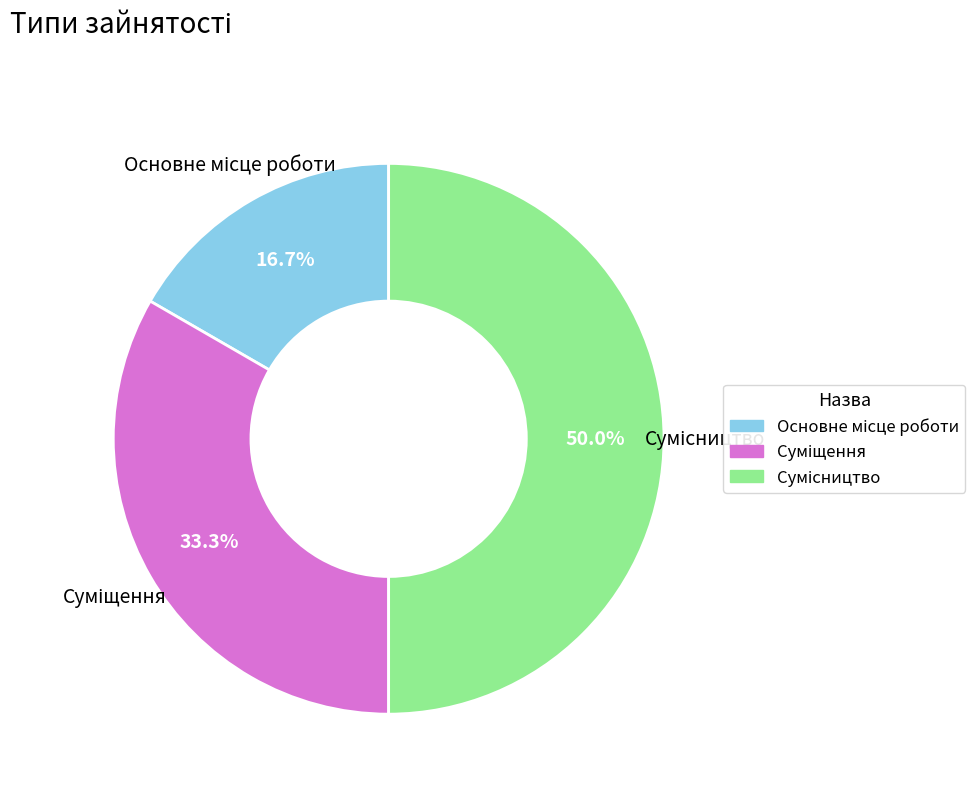

How many slices are in this pie chart?

3